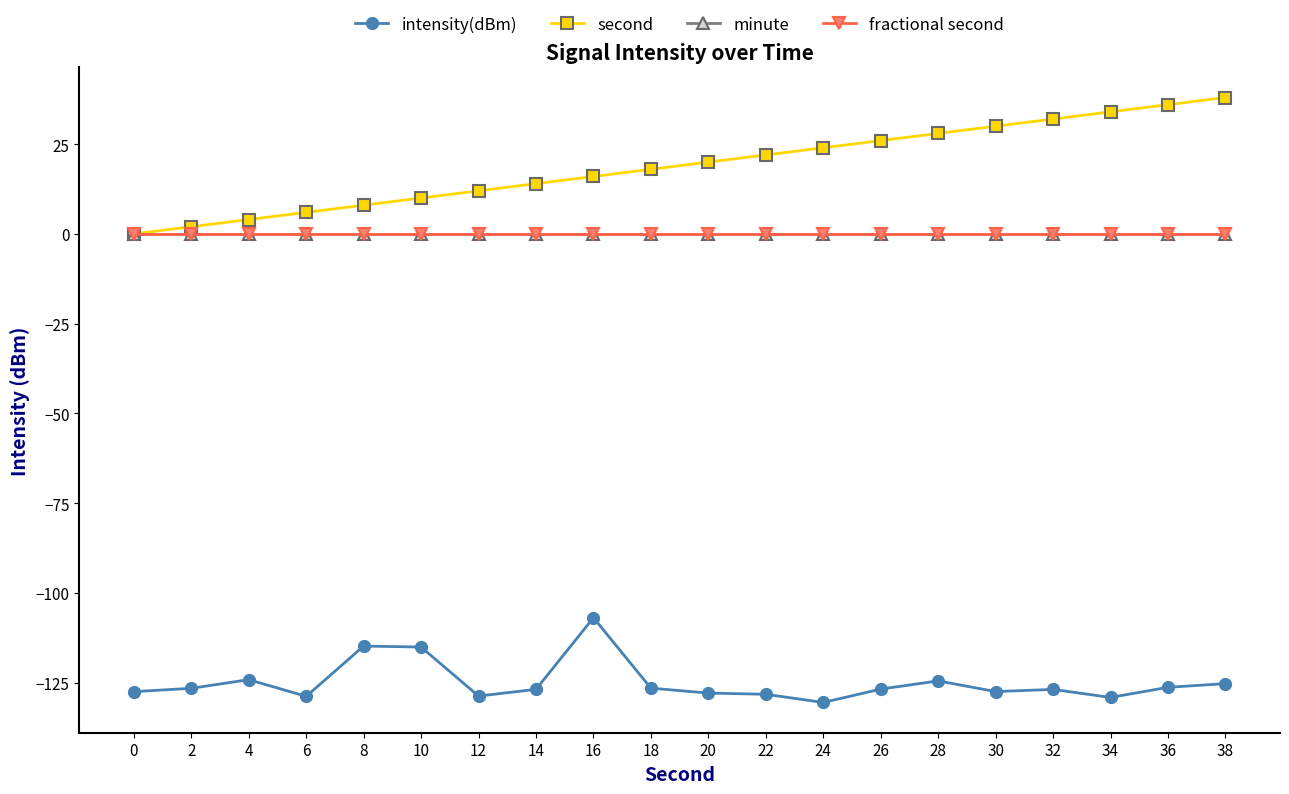

Is this an area chart (filled region under the line)?

No